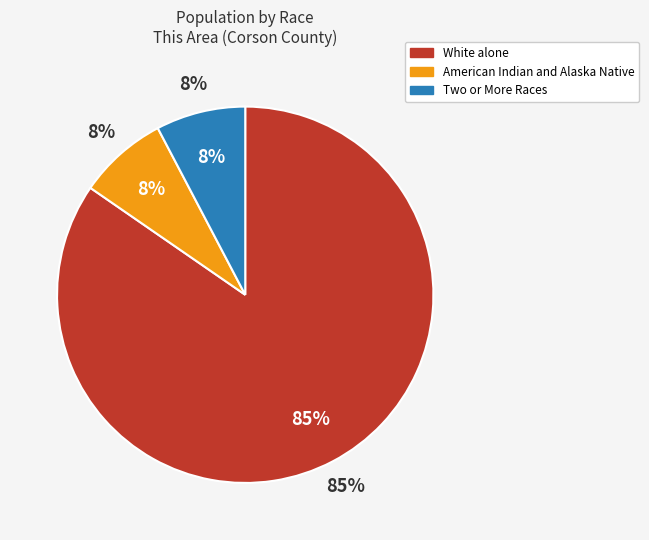

To the nearest percent, what is the combined percentage of Two or More Races and American Indian and Alaska Native?

15%